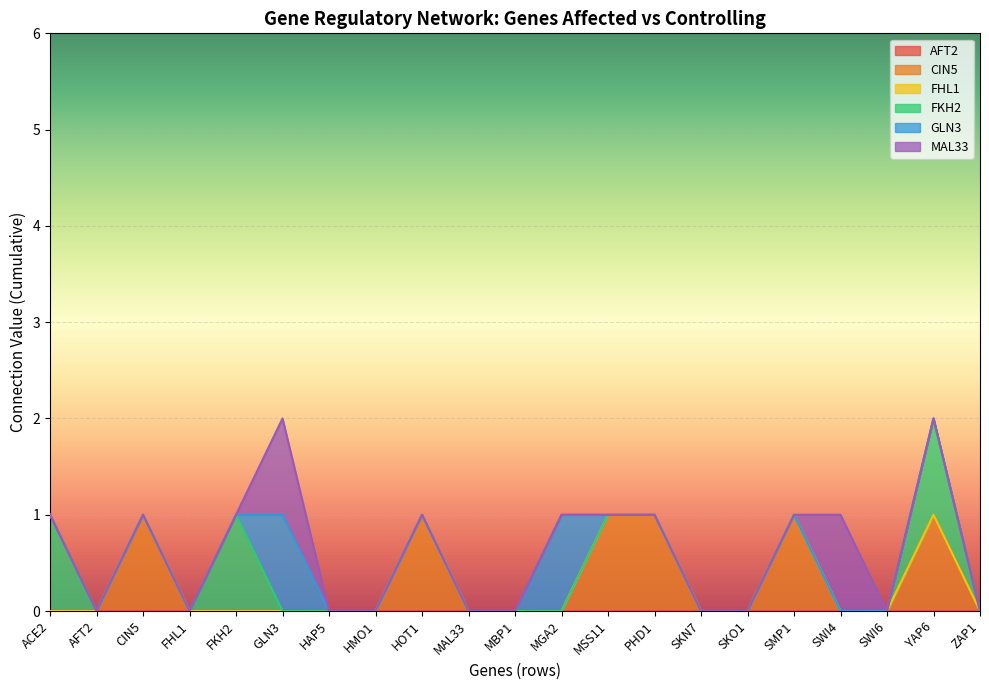

Between ACE2 and SMP1, which series saw the biggest shift?

CIN5